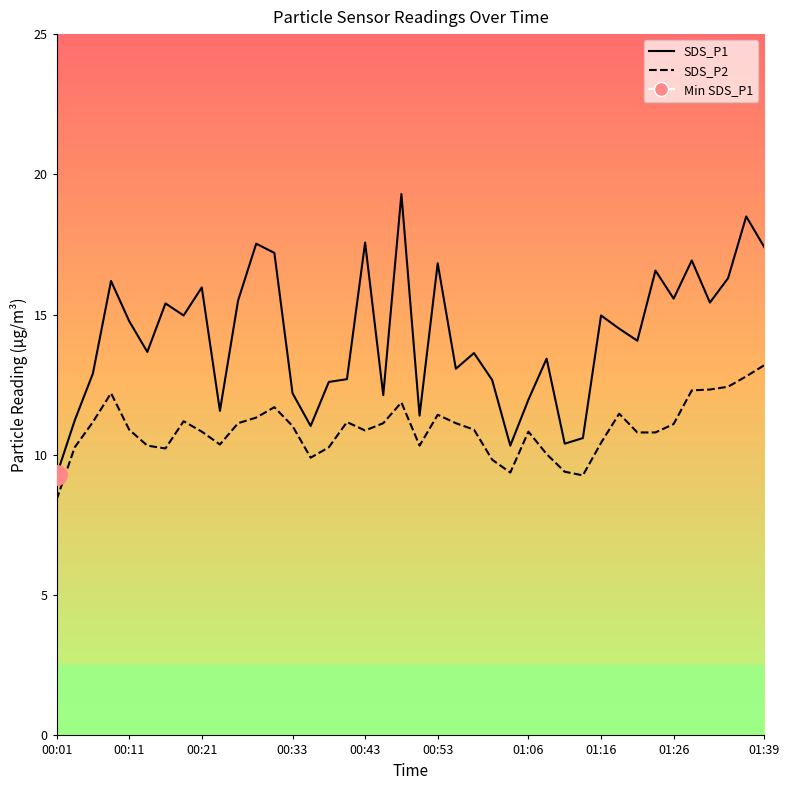

Which has a higher value, 26 or 37?

37